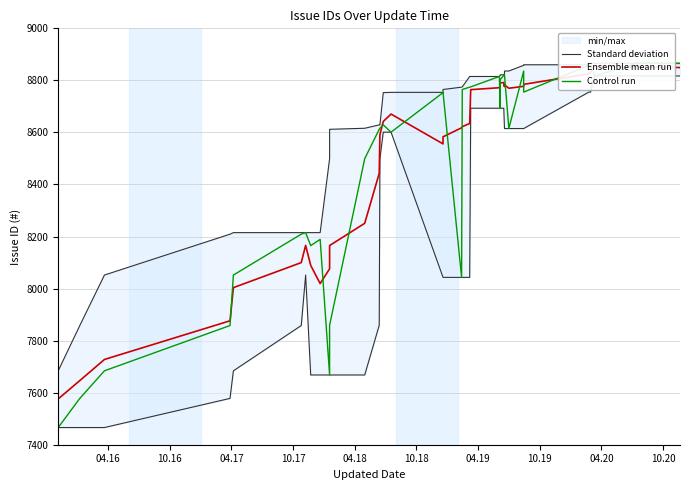

Where do Control run and Ensemble mean run first cross each other?

10.17 and 04.18